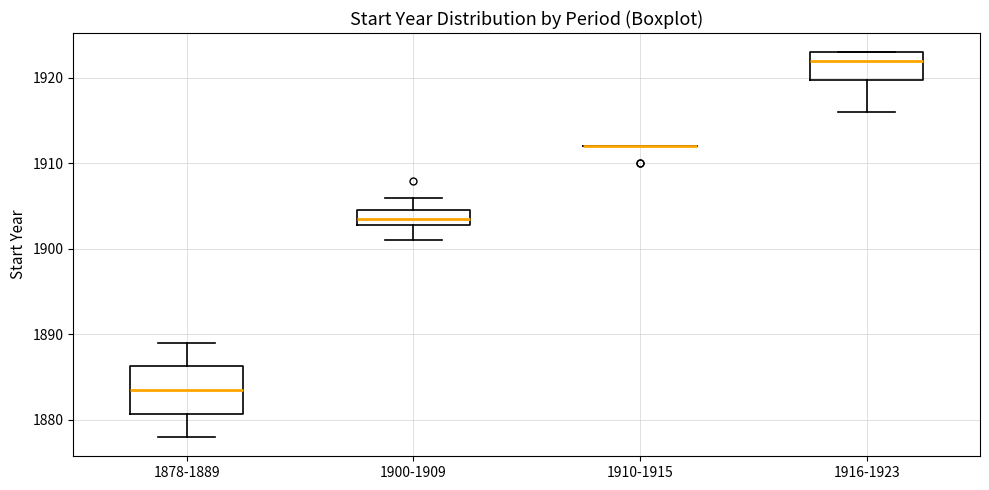

Reading left to right, transcribe this box plot: for each box, give where its median line is, the range the box spans, and where its two whiskers end, as read against the y-axis. The values are not printed on the chart, so give them approximately, as read against the axis.

1878-1889: median 1884, box 1881 to 1886, whiskers 1878 to 1889
1900-1909: median 1904, box 1903 to 1905, whiskers 1901 to 1906
1910-1915: box collapsed to a line at 1912, whiskers 1912 to 1912
1916-1923: median 1922, box 1920 to 1923, whiskers 1916 to 1923